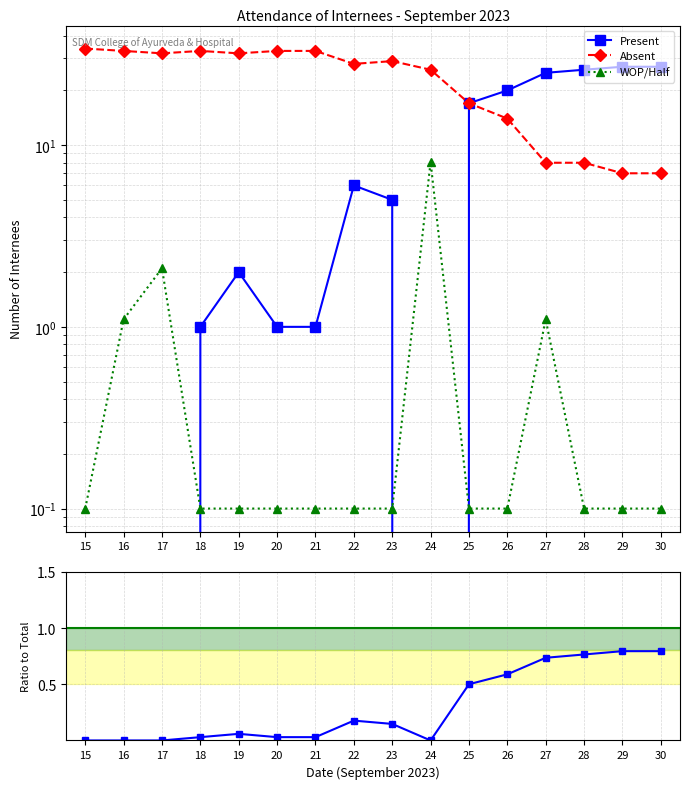

True or false: Ratio to Total and Absent intersect in this chart.

False